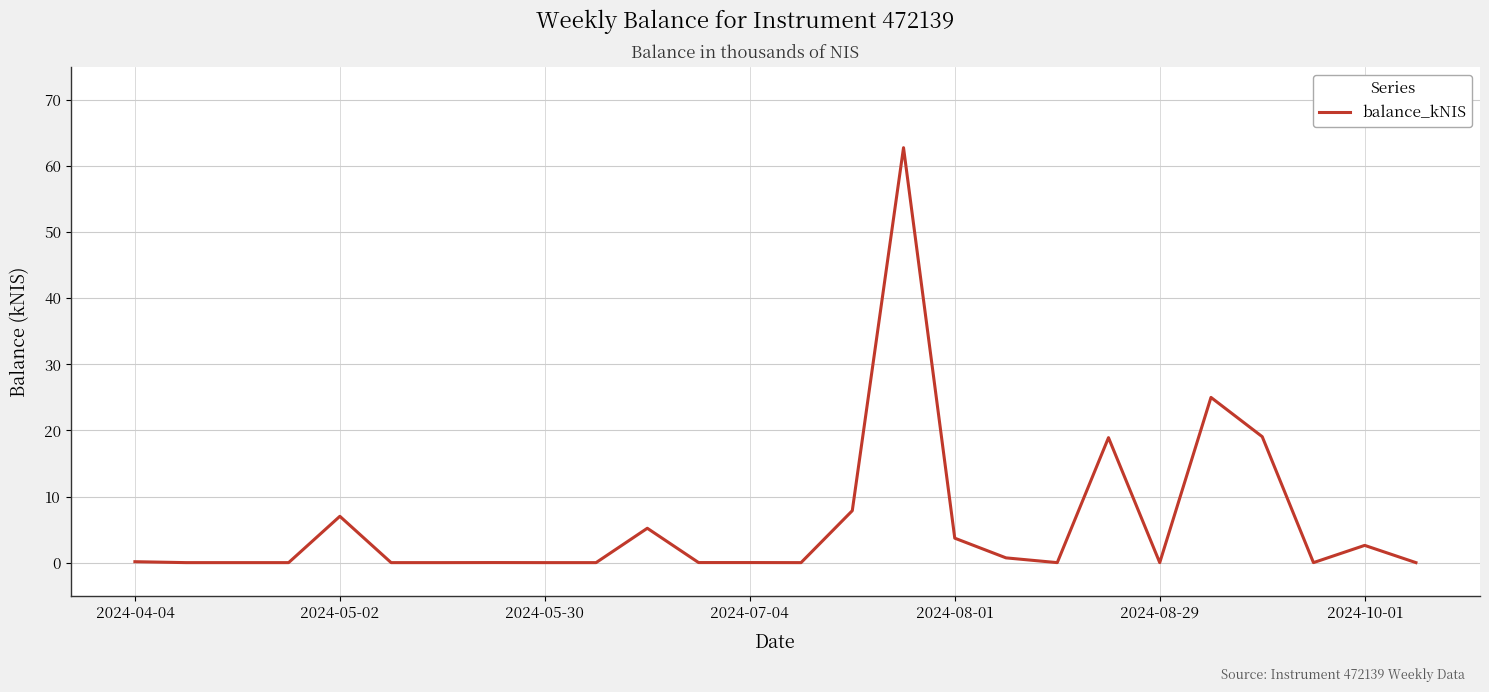

What is the greatest value displayed?

62.8